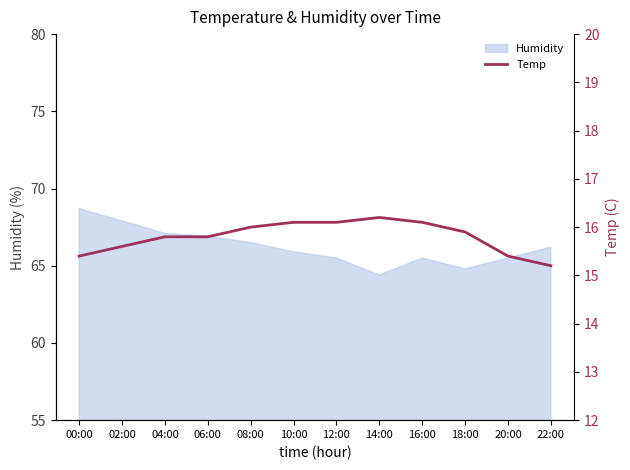

Rank the categories by value from highest to lowest.

14:00, 10:00, 12:00, 16:00, 08:00, 18:00, 04:00, 06:00, 02:00, 00:00, 20:00, 22:00